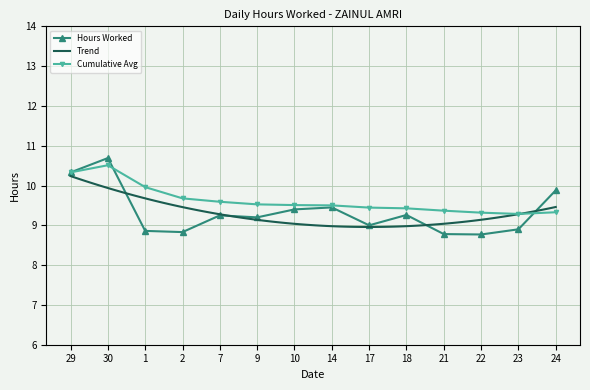

At which category does the data reach its first local peak?

30